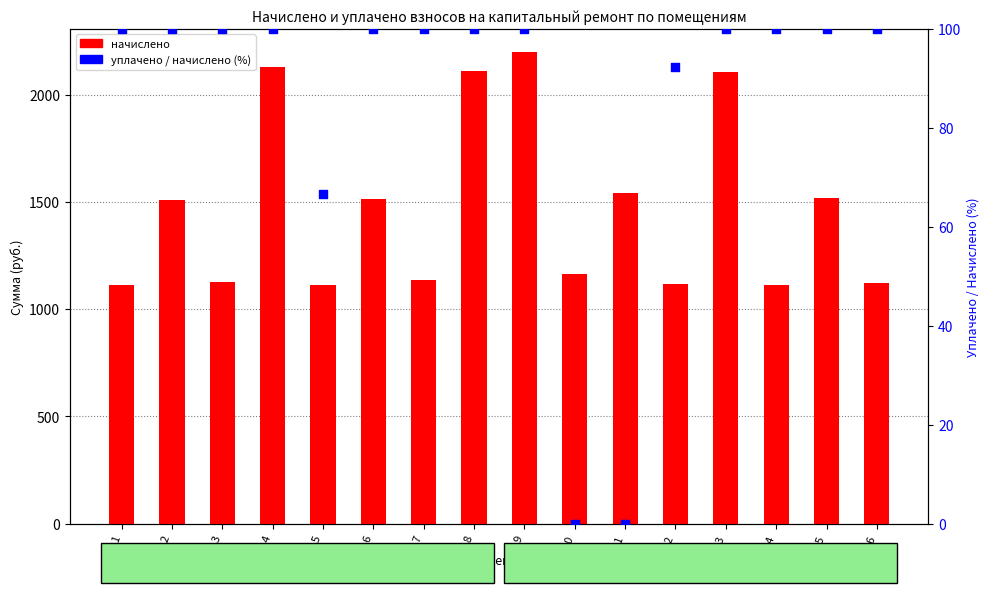

Which series reaches the minimum Y coordinate?

уплачено / начислено (%)